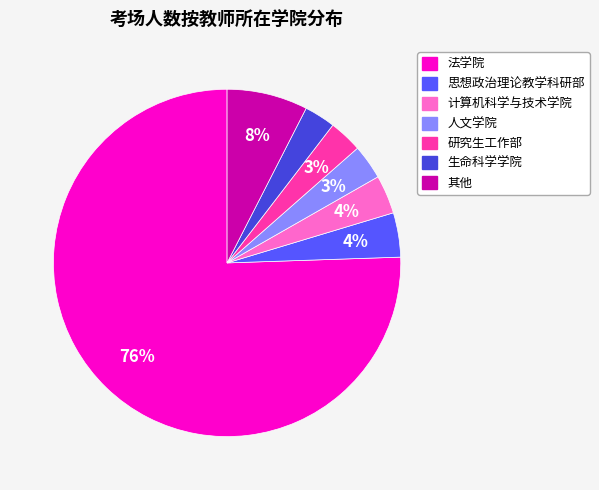

To the nearest percent, what is the average slice percentage?

14%